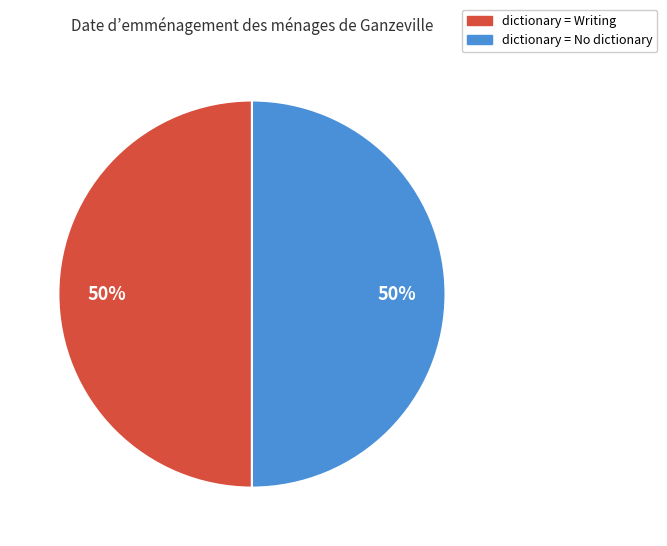

The dictionary = Writing slice represents 63% of the pie. True or false?

False